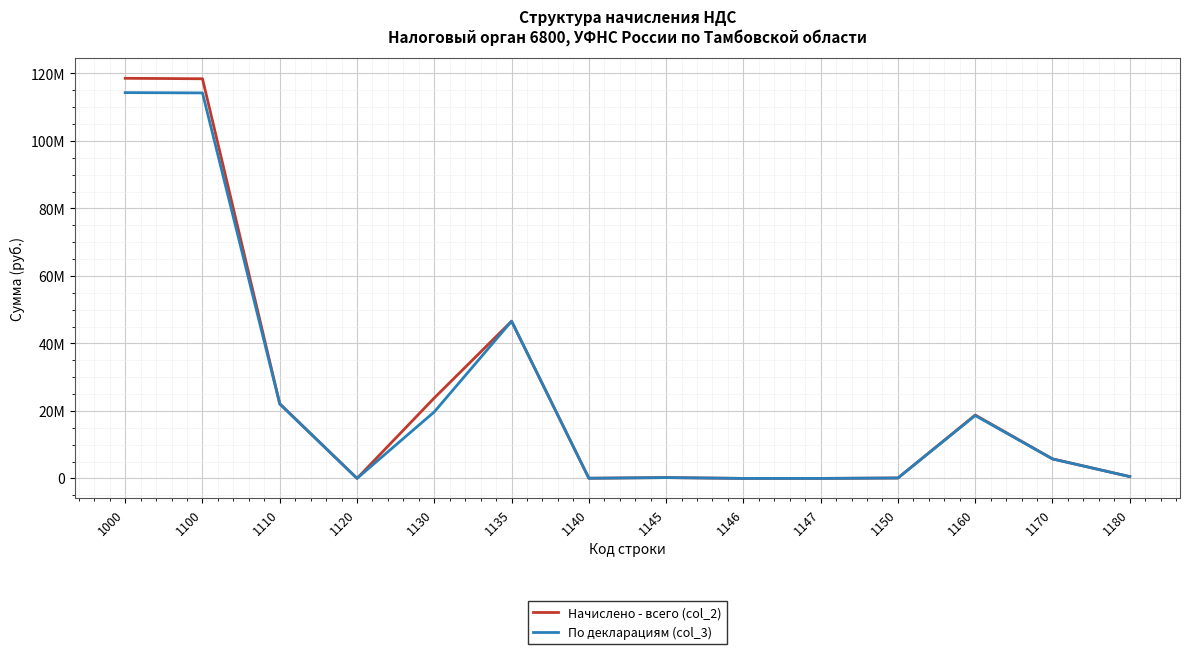

Does the chart display data point markers on the line(s)?

No